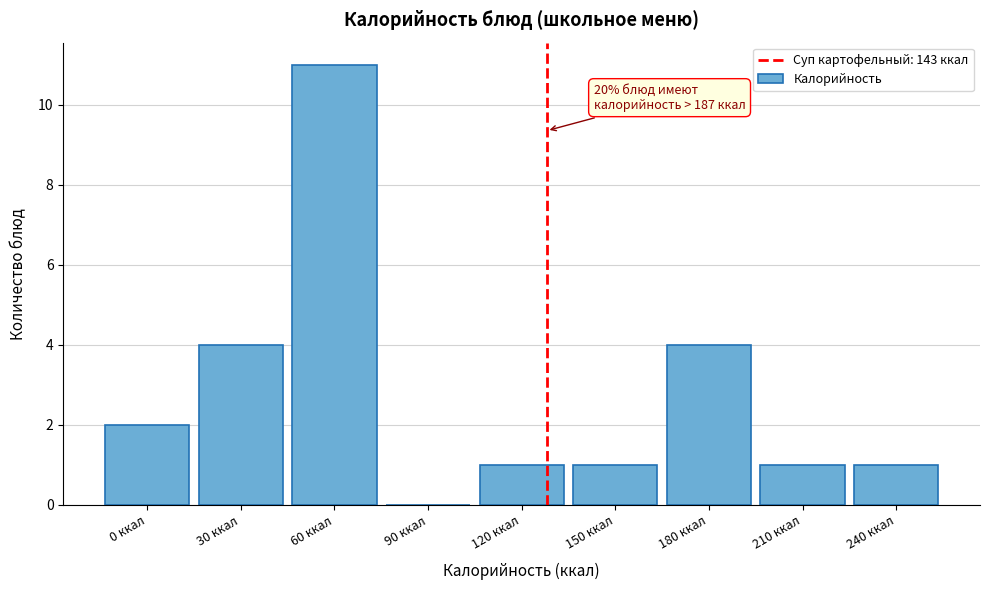

Reading right to left, extract all data points from this chart.

240 ккал=1	210 ккал=1	180 ккал=4	150 ккал=1	120 ккал=1	90 ккал=0	60 ккал=11	30 ккал=4	0 ккал=2